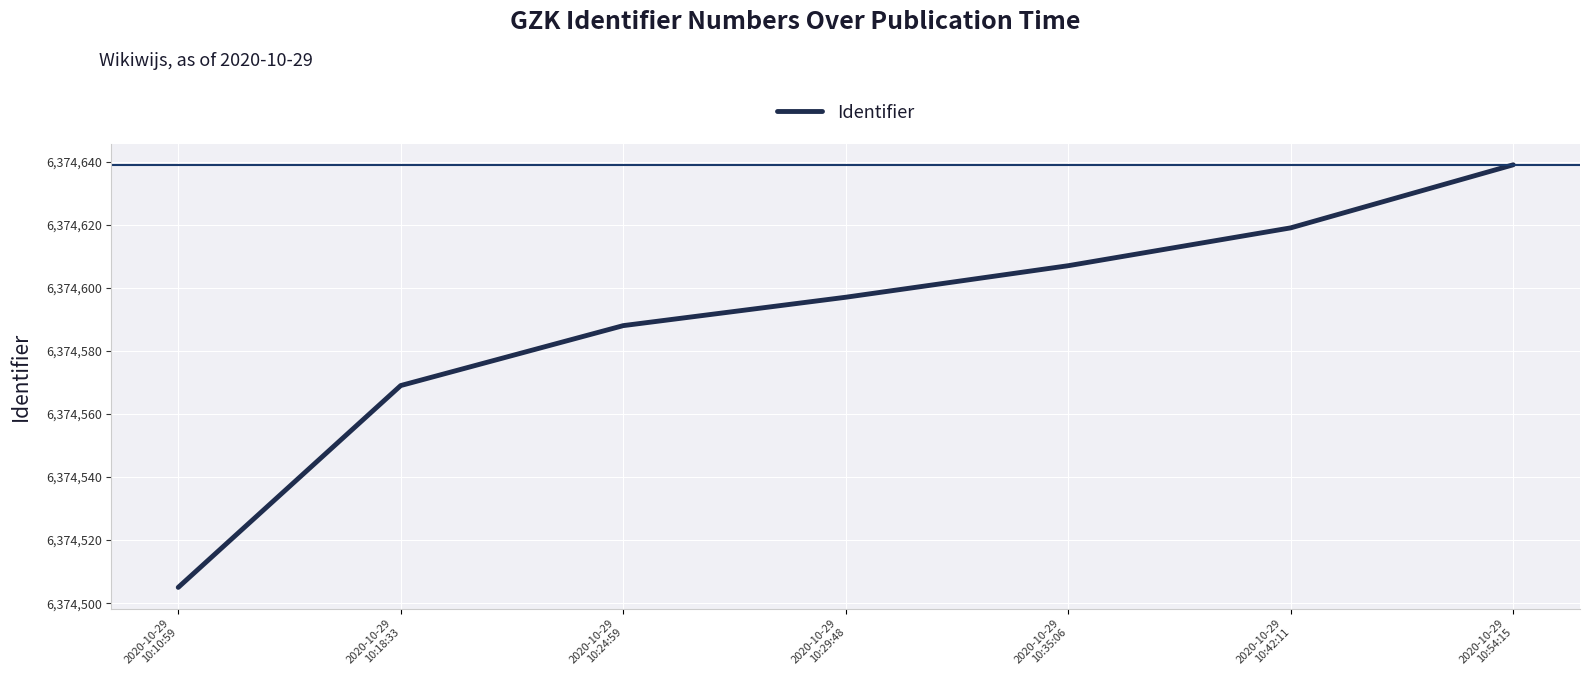

Does the chart display data point markers on the line(s)?

No